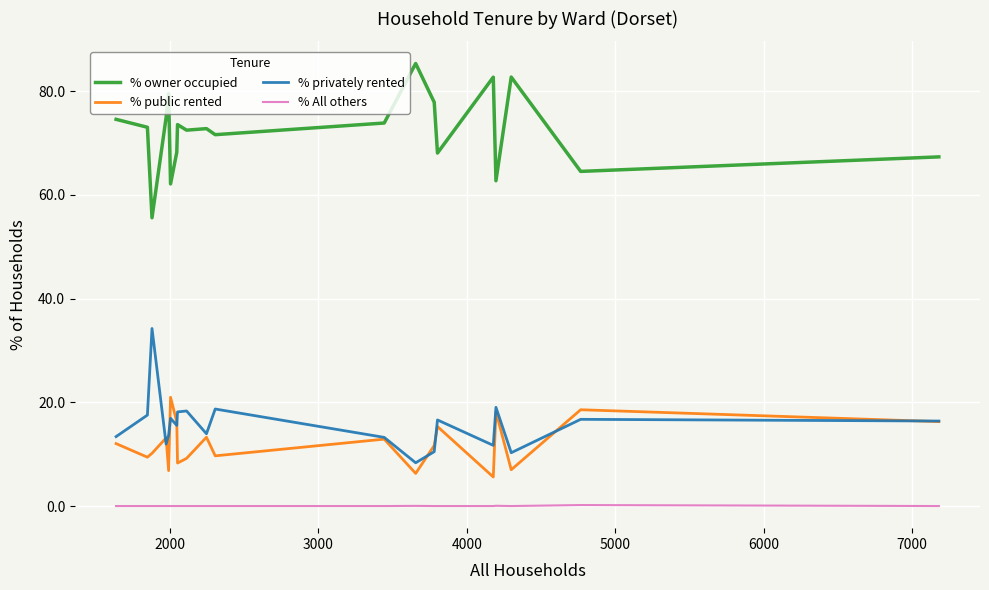

True or false: % public rented and % All others intersect in this chart.

False